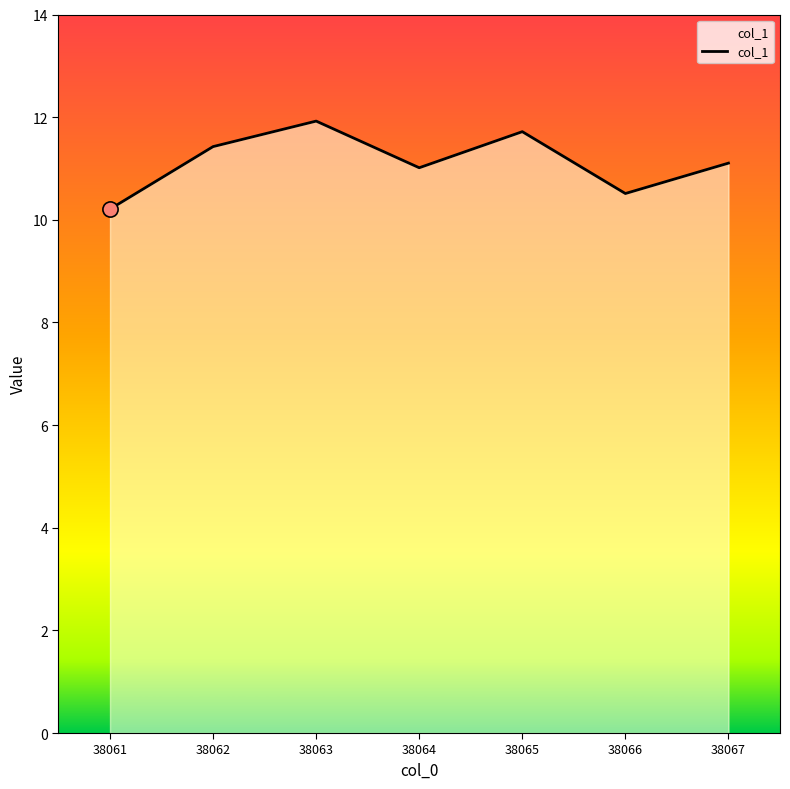

Between 38063 and 38064, which is larger?

38063